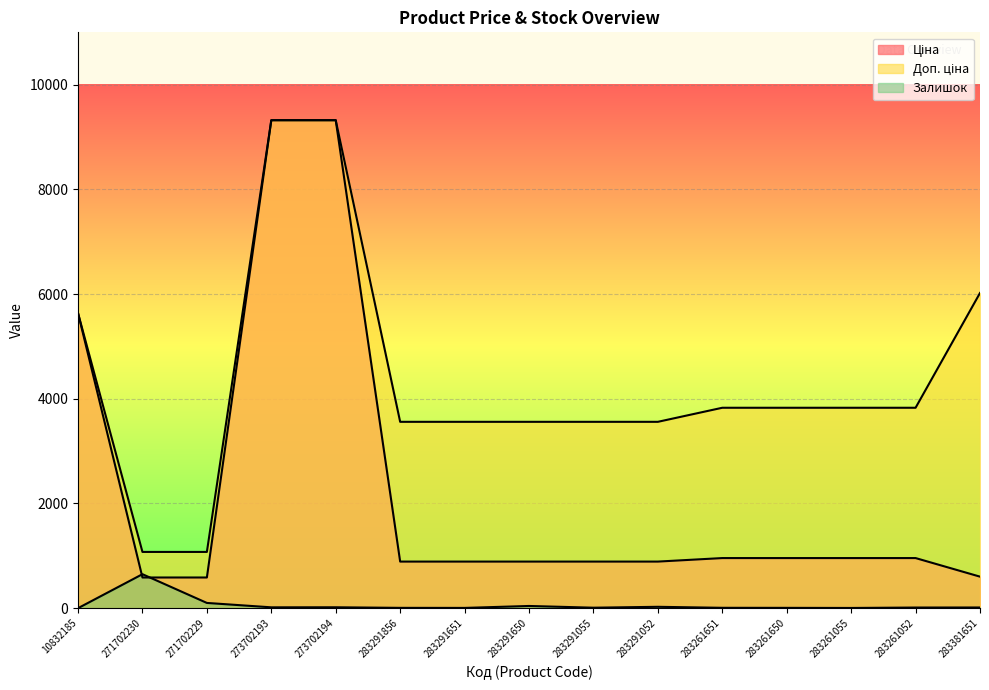

At how many categories does at least one series exceed 2093?

13